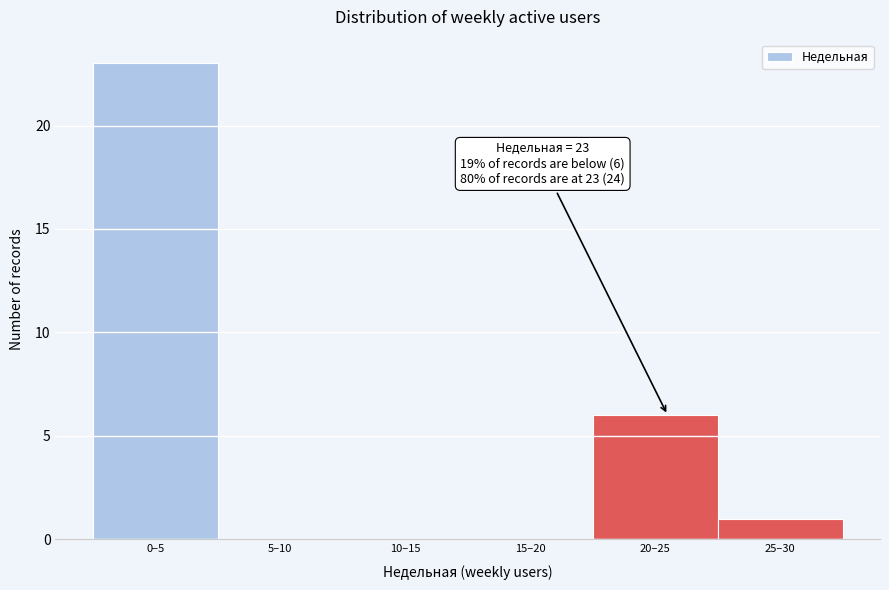

Reading right to left, list all the values displayed in this chart.

25–30=1	20–25=6	15–20=0	10–15=0	5–10=0	0–5=23